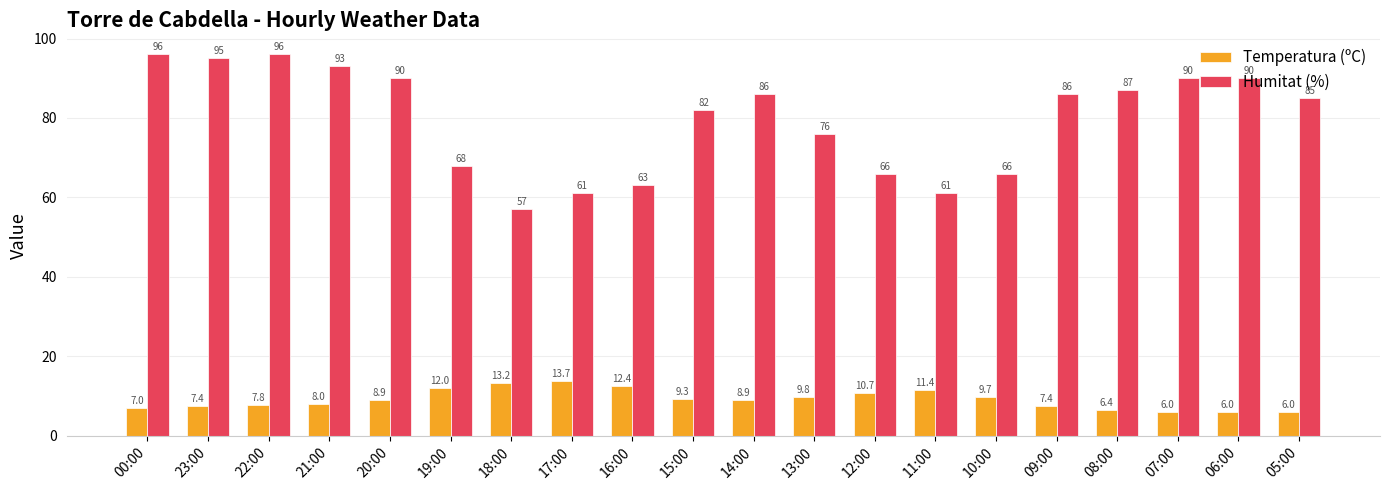

Count the number of categories in the chart.

20